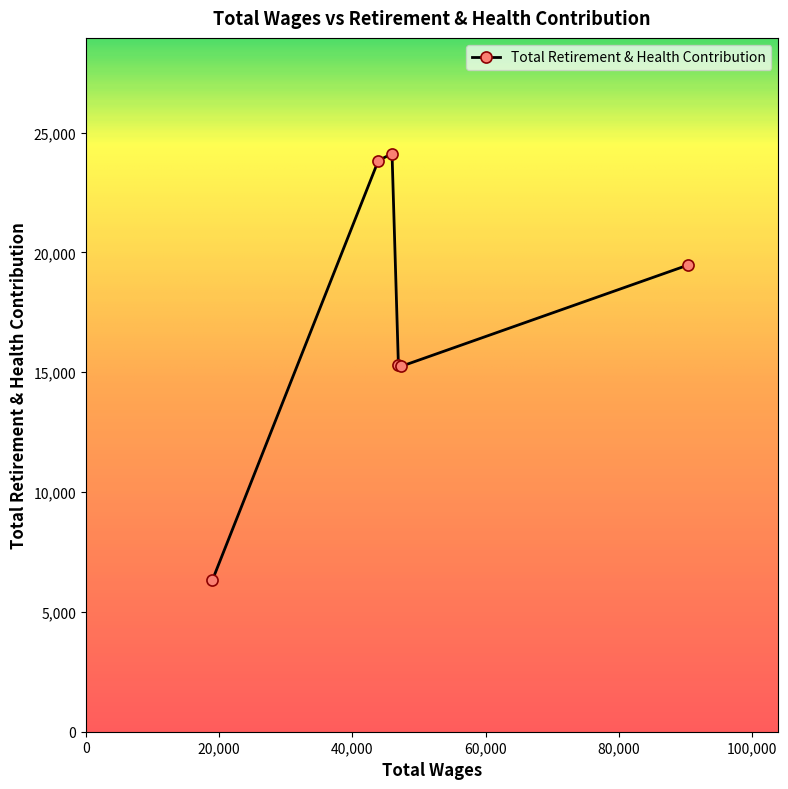

Count the number of data series in this chart.

1